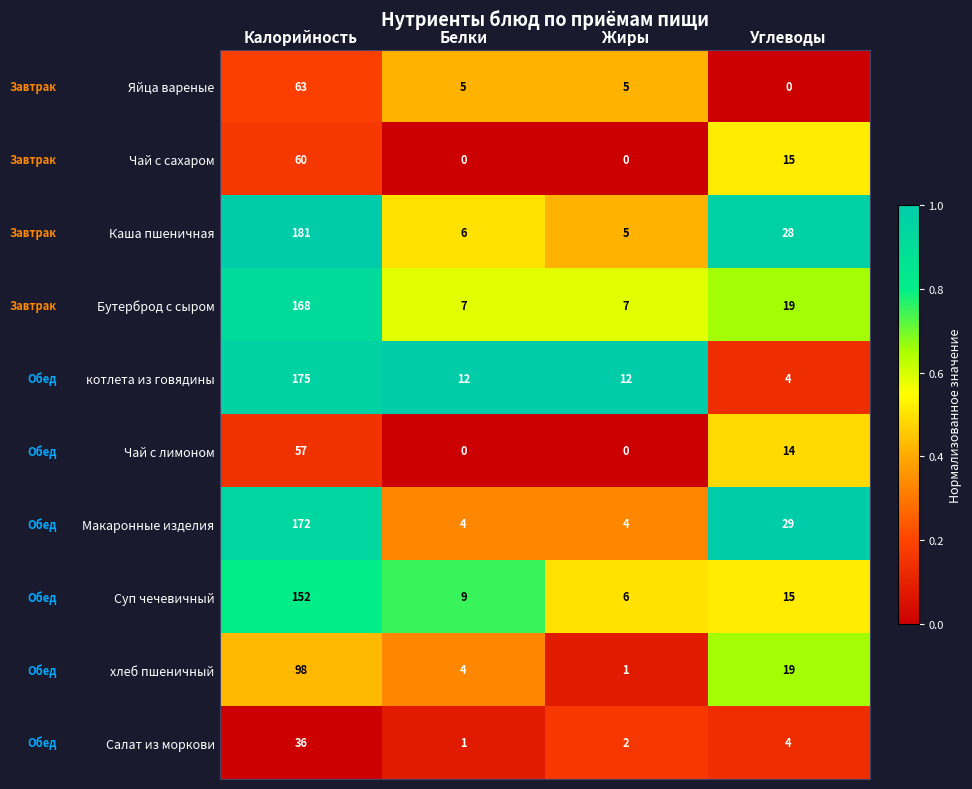

List the series in order of their peak value, lowest first.

Салат из моркови, Чай с лимоном, Чай с сахаром, Яйца вареные, хлеб пшеничный, Суп чечевичный, Бутерброд с сыром, Макаронные изделия, котлета из говядины, Каша пшеничная